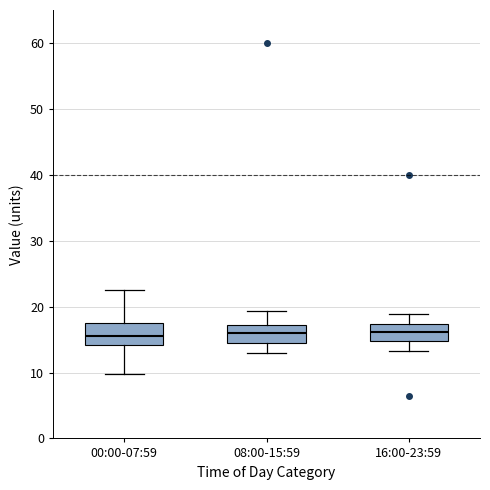

Reading left to right, transcribe this box plot: for each box, give where its median line is, the range the box spans, and where its two whiskers end, as read against the y-axis. The values are not printed on the chart, so give them approximately, as read against the axis.

00:00-07:59: median 15, box 14 to 18, whiskers 10 to 23
08:00-15:59: median 16, box 14 to 17, whiskers 13 to 19
16:00-23:59: median 16, box 15 to 17, whiskers 13 to 19